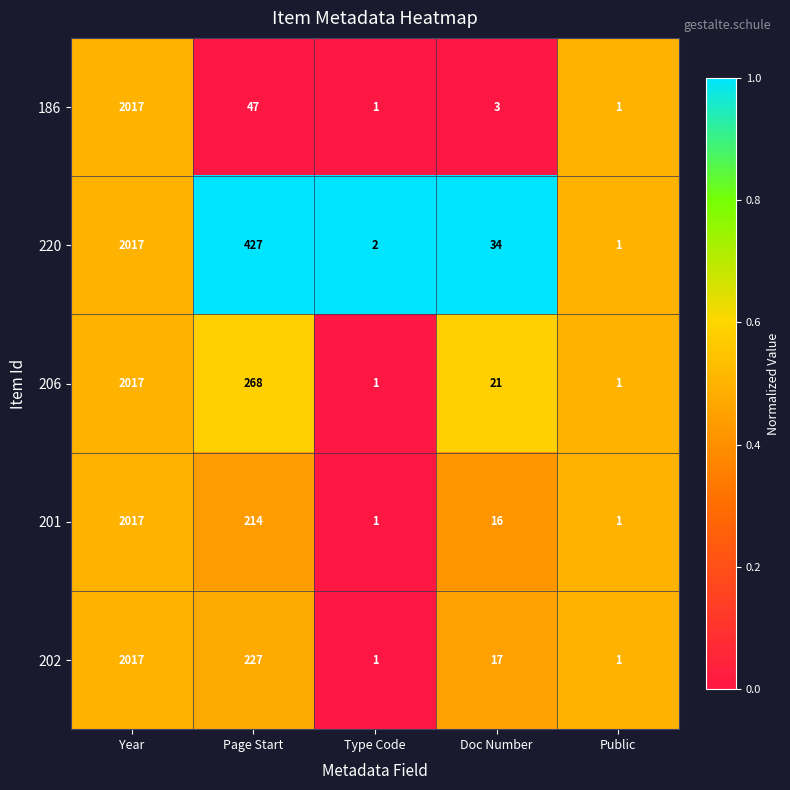

Which label corresponds to the largest value in the chart?

Year